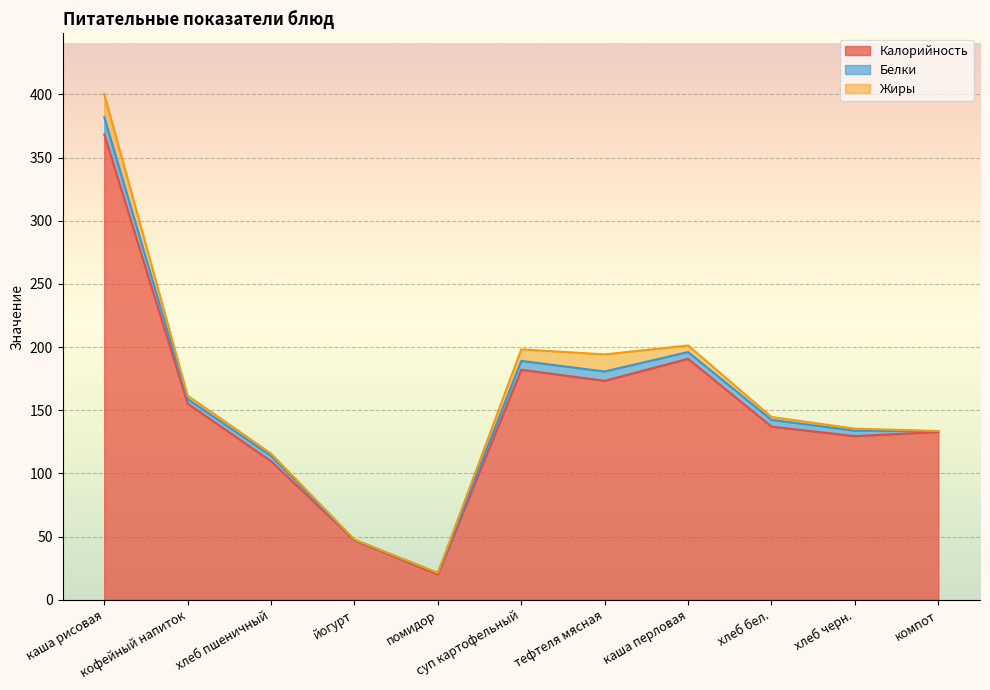

Which series has the largest total across all categories?

Калорийность